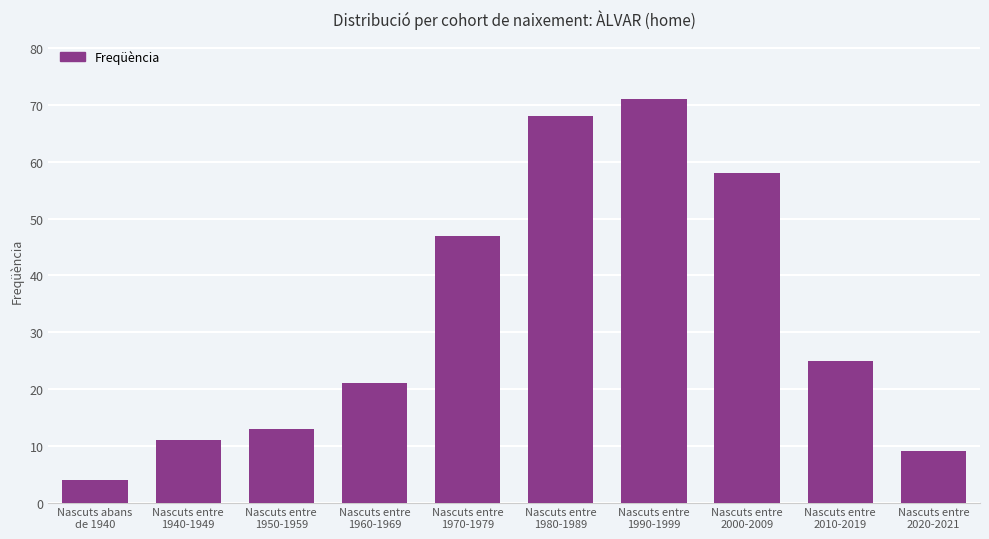

Rank the categories by value from highest to lowest.

Nascuts entre
1990-1999, Nascuts entre
1980-1989, Nascuts entre
2000-2009, Nascuts entre
1970-1979, Nascuts entre
2010-2019, Nascuts entre
1960-1969, Nascuts entre
1950-1959, Nascuts entre
1940-1949, Nascuts entre
2020-2021, Nascuts abans
de 1940